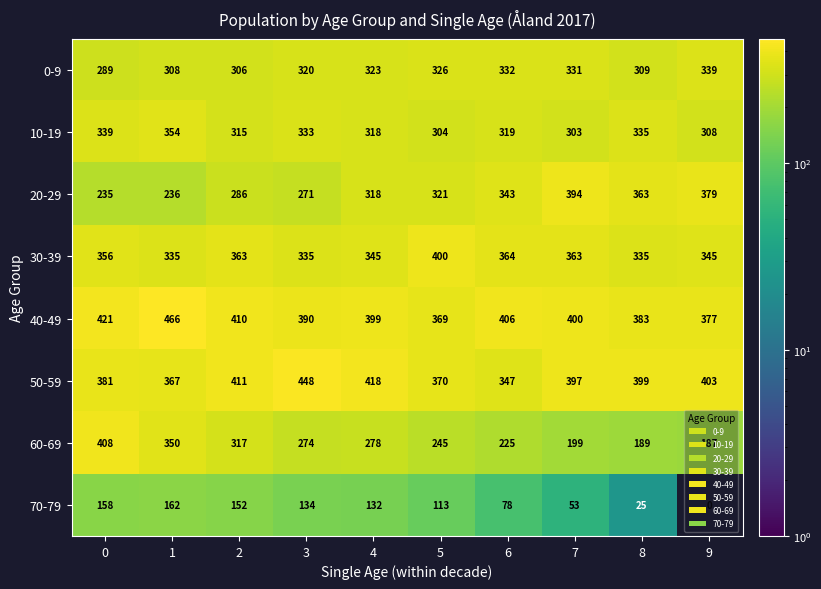

True or false: 20-29 has a value of 677 at 7.

False